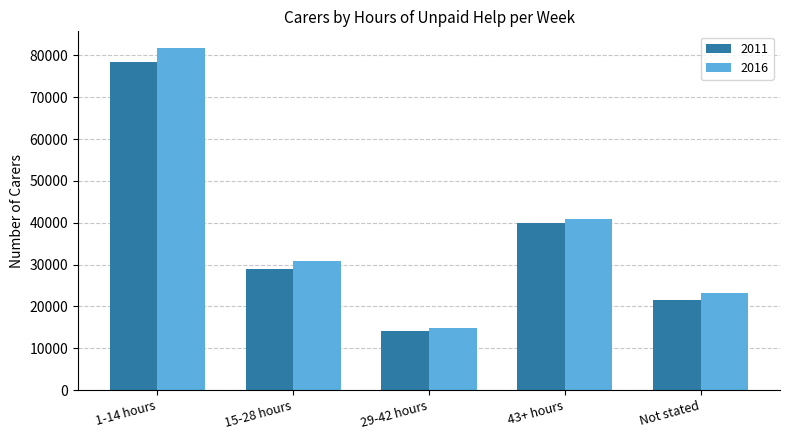

What is the greatest value displayed?

81679